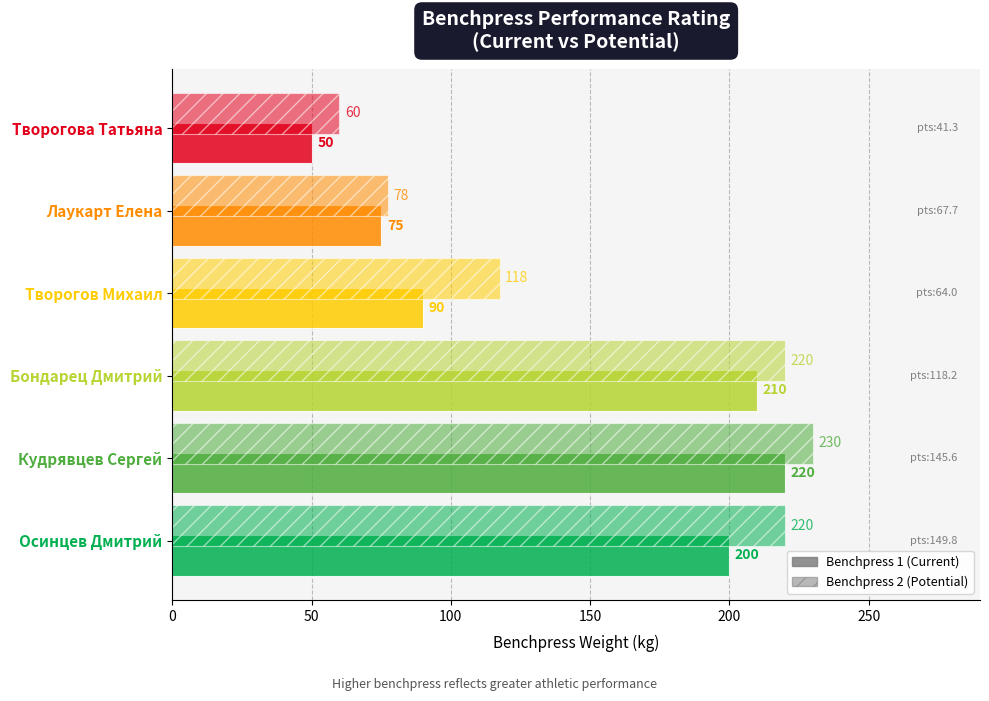

True or false: Benchpress 1 has a value of 220.0 at 200.

True